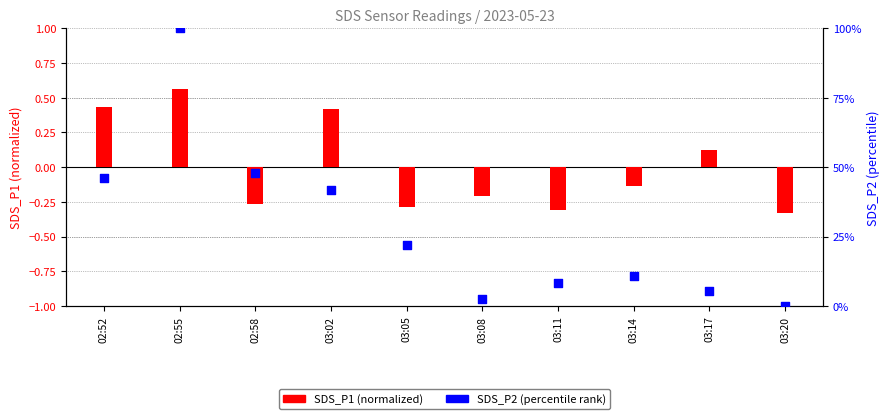

Which series contains the highest Y value?

SDS_P2 (percentile rank)